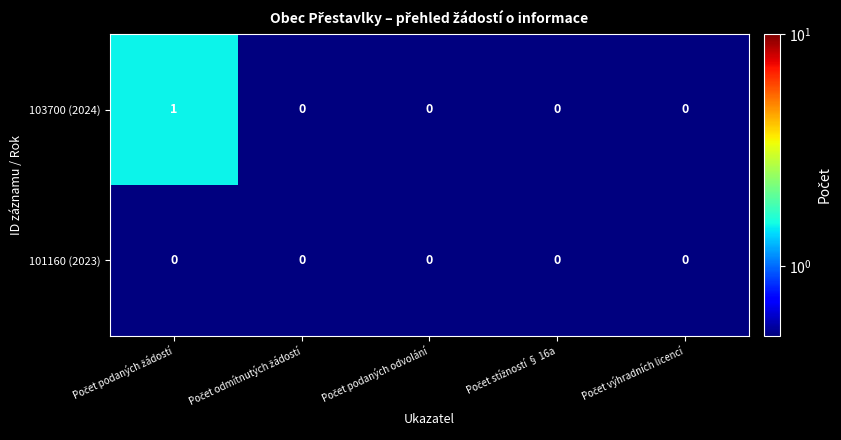

Which series has the largest range (max minus min)?

103700 (2024)